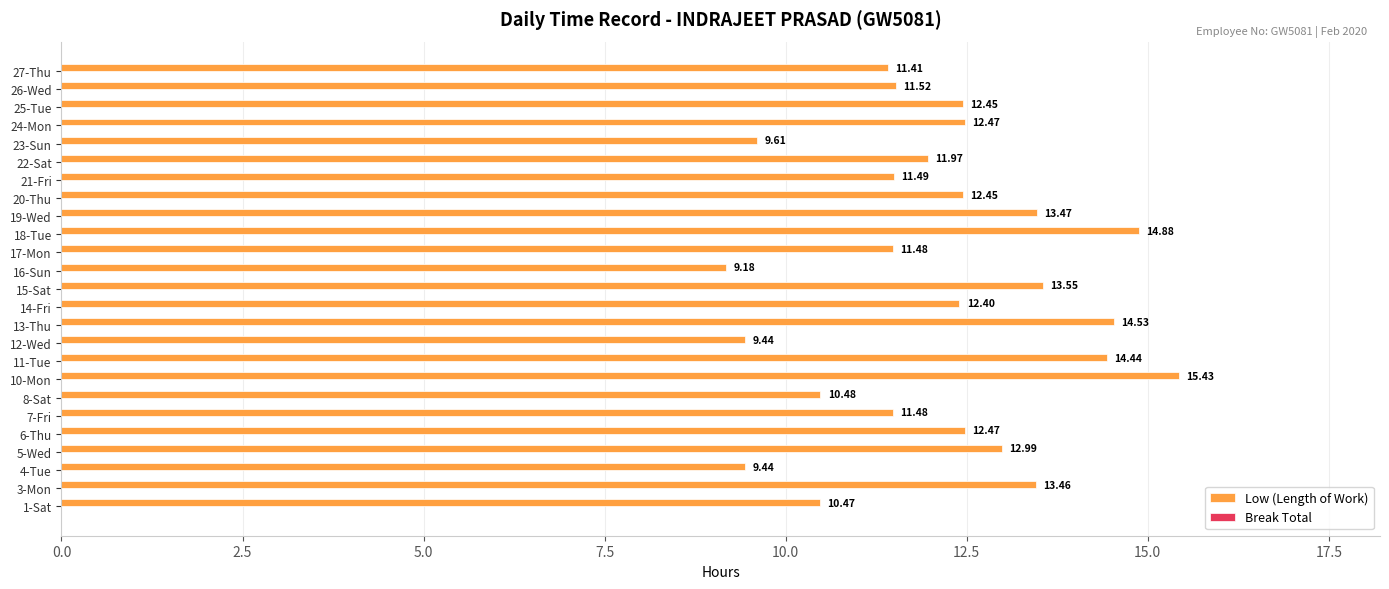

What is the change in value from 1-Sat to 22-Sat?

+1.5